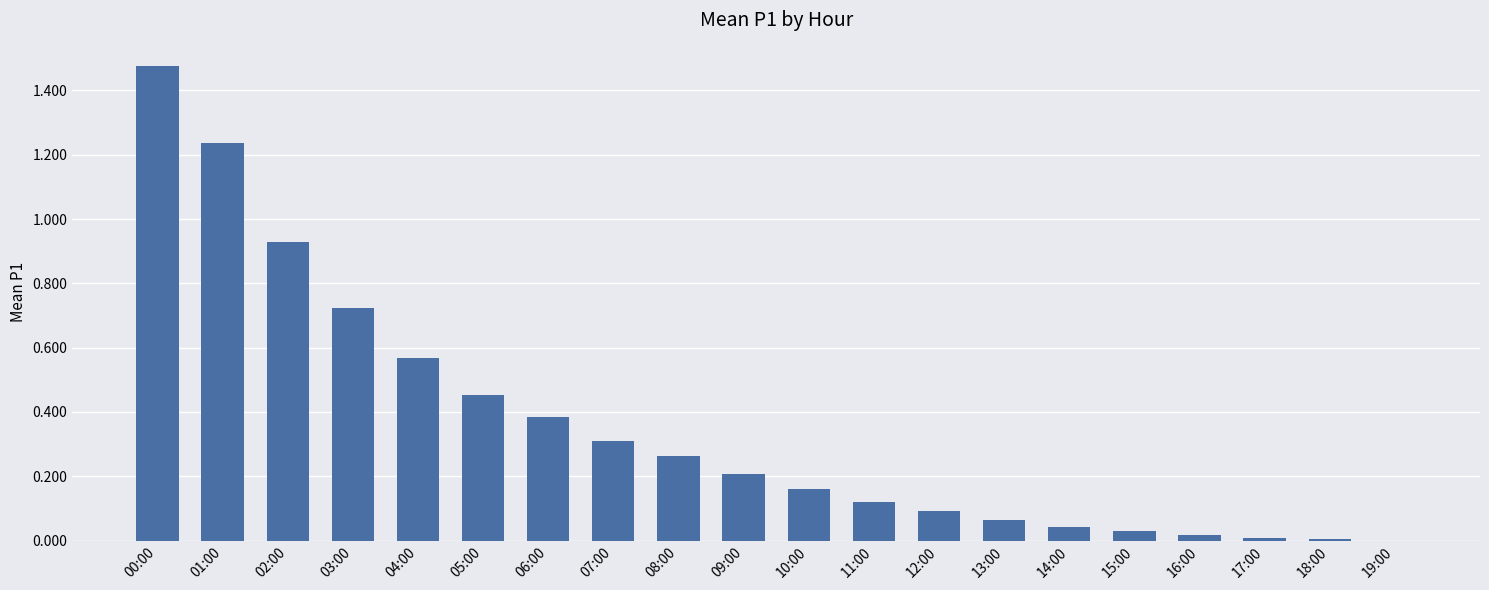

What is the change in value from 06:00 to 19:00?

-0.4